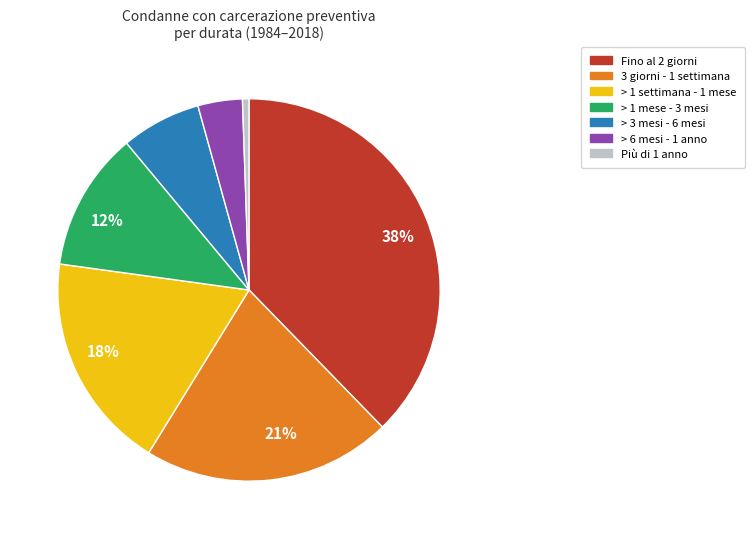

To the nearest percent, what is the average slice percentage?

14%